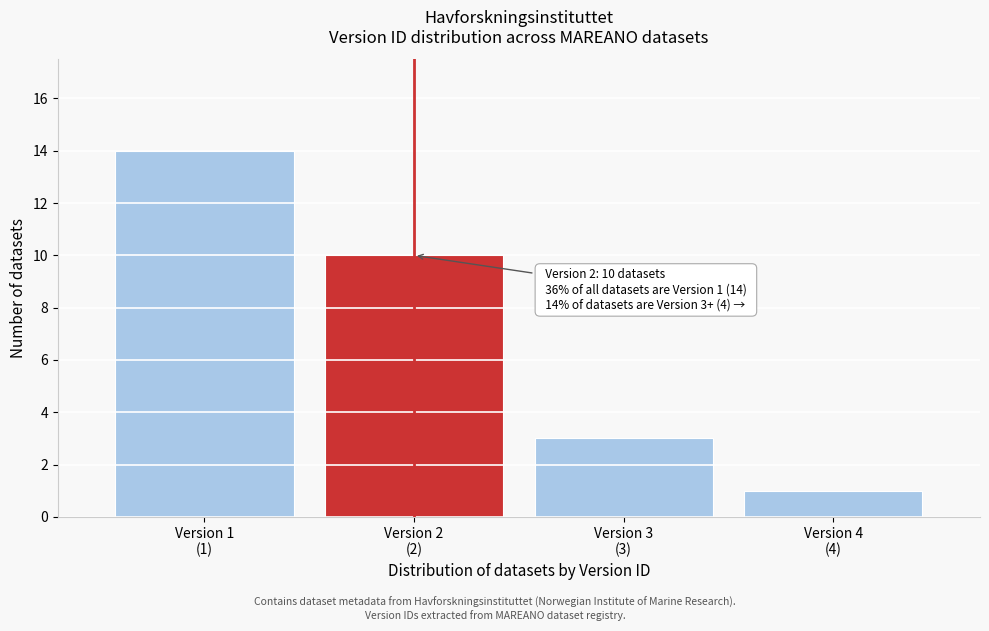

Reading left to right, what are all the values shown in this chart?

14	10	3	1